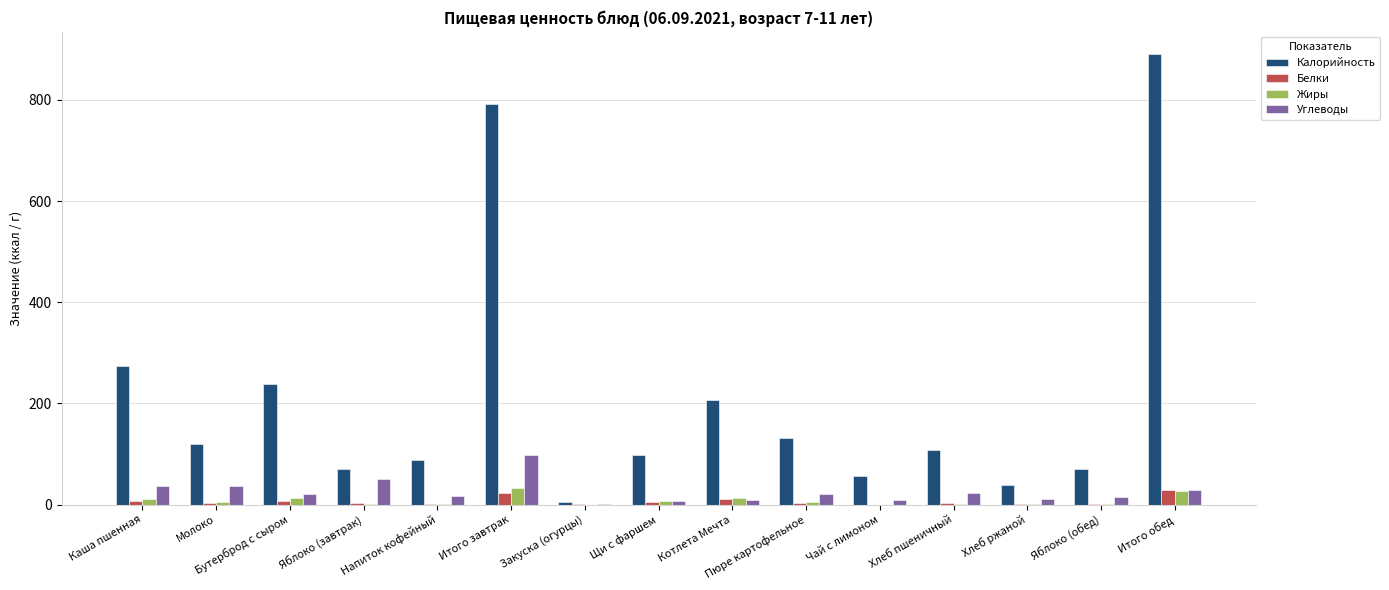

Which series changed the most between Бутерброд с сыром and Хлеб пшеничный?

Калорийность